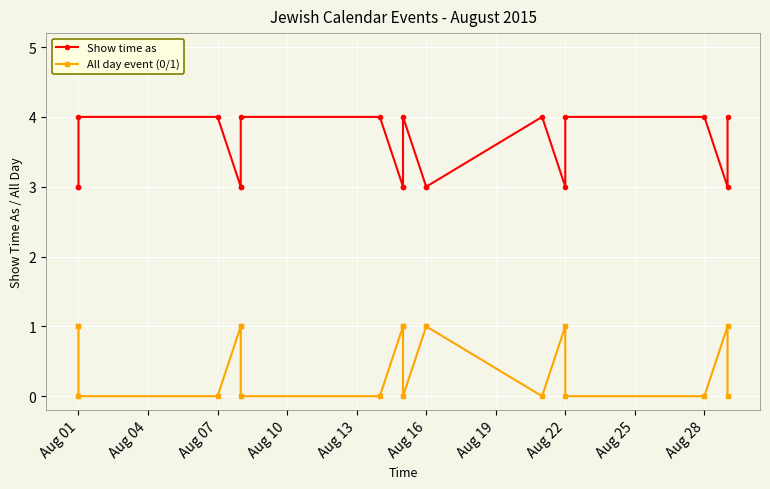

At which label does Show time as reach its minimum?

Aug 01